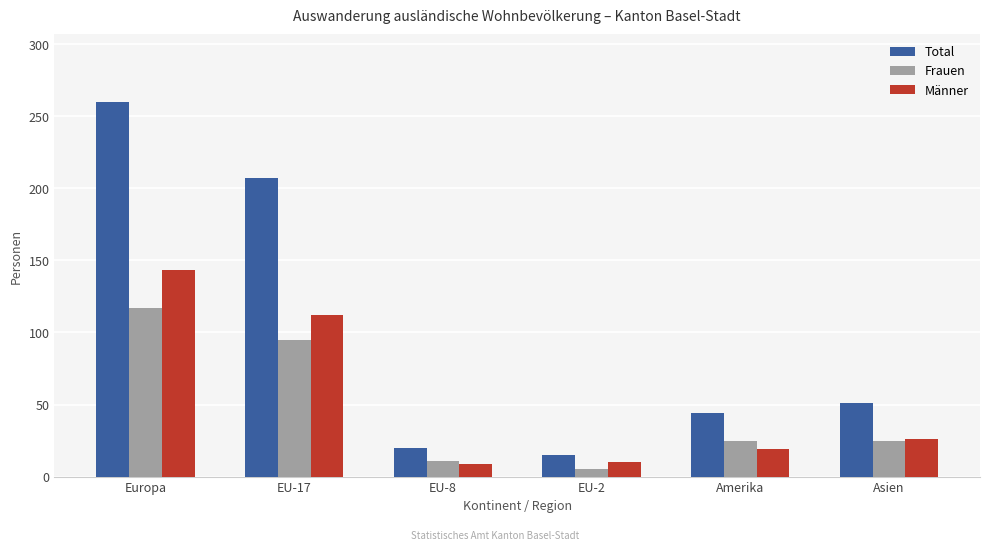

How many bars are there in total?

18